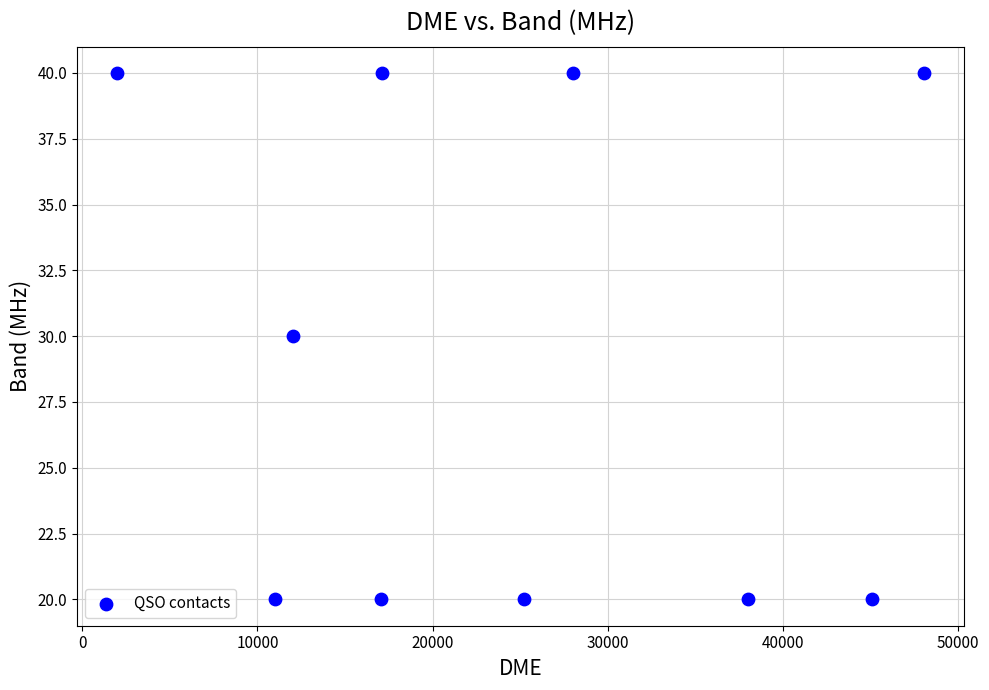

What is the average X value?

24367